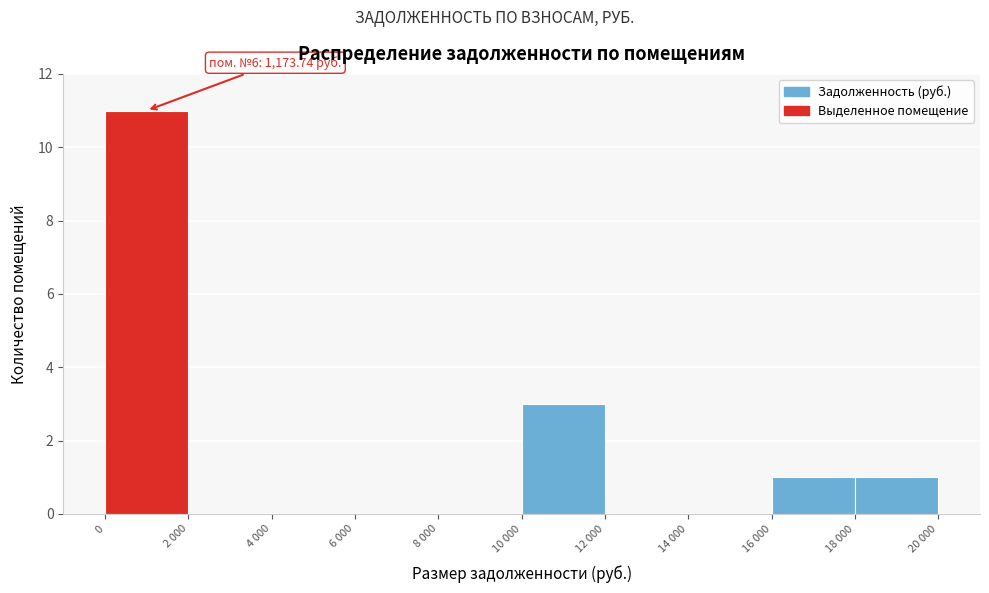

Reading left to right, transcribe all the data shown in this chart.

0=11	2 000=0	4 000=0	6 000=0	8 000=0	10 000=3	12 000=0	14 000=0	16 000=1	18 000=1